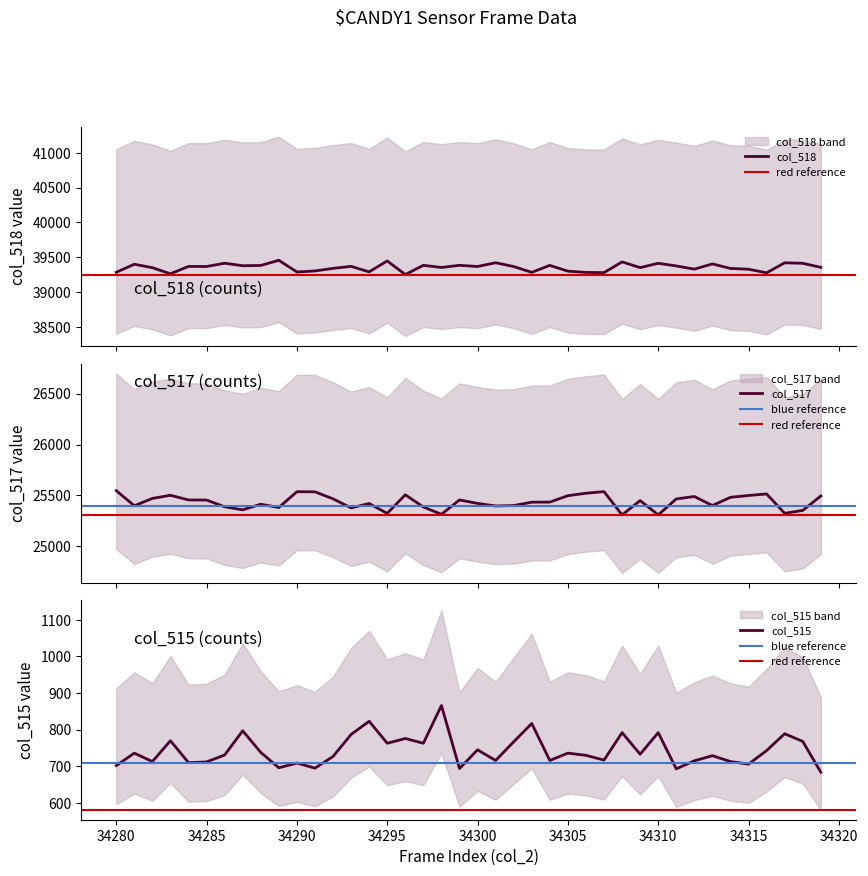

Between 34310 and 34313, which series saw the biggest shift?

col_517